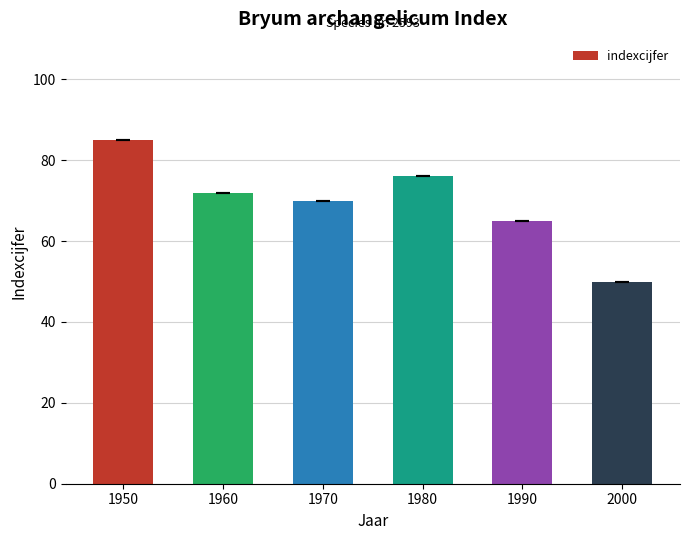

Reading right to left, list all the values displayed in this chart.

50	65	76	70	72	85